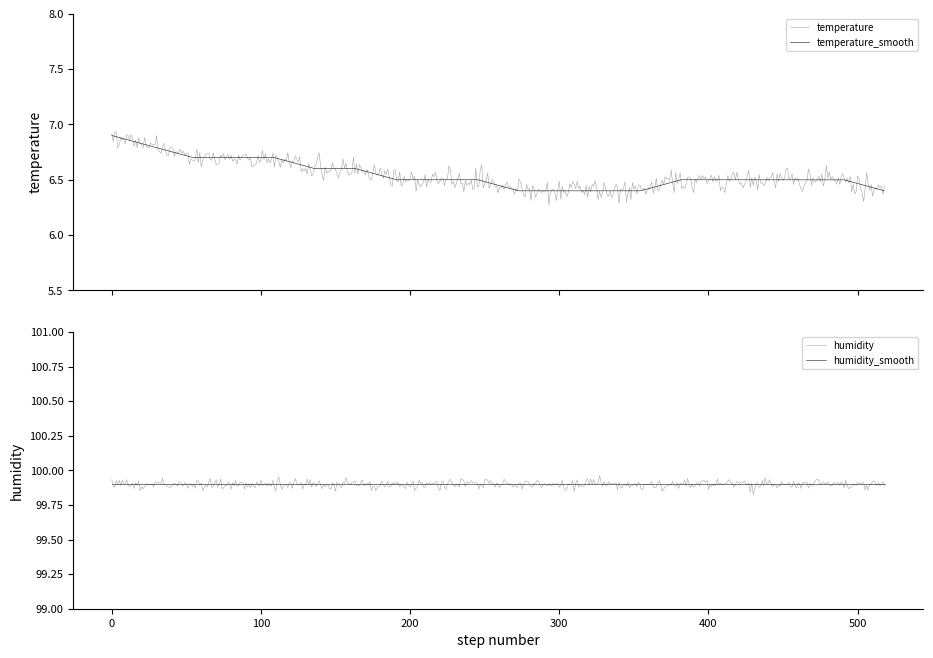

What is the label of the 19th point from the left?

18